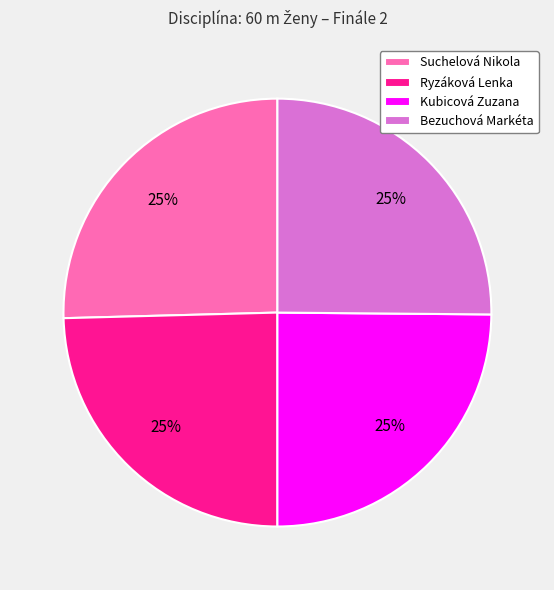

To the nearest percent, what portion does Ryzáková Lenka represent?

25%